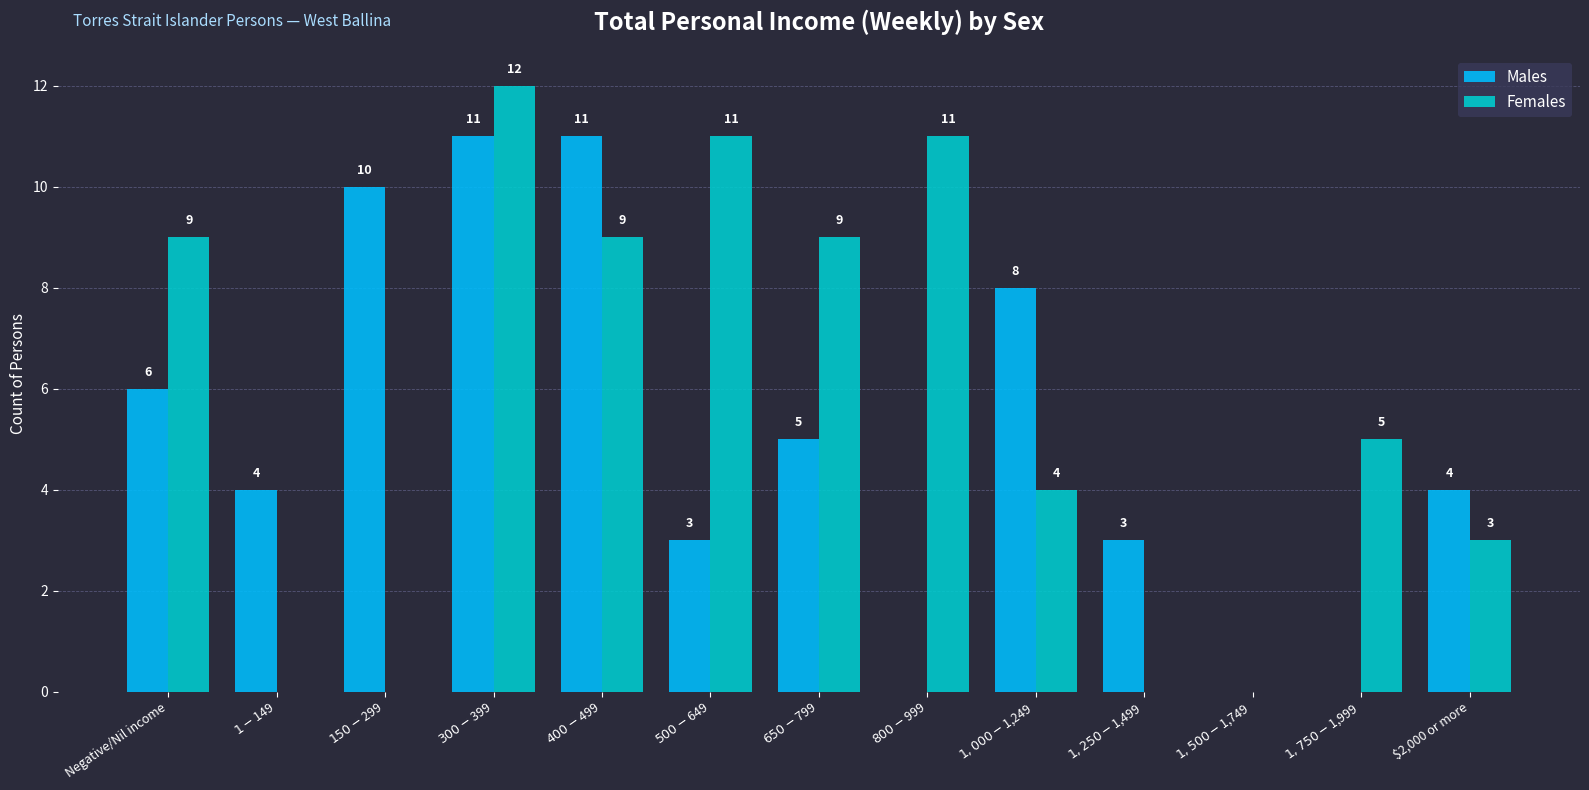

What is the sum of all Females values?

73